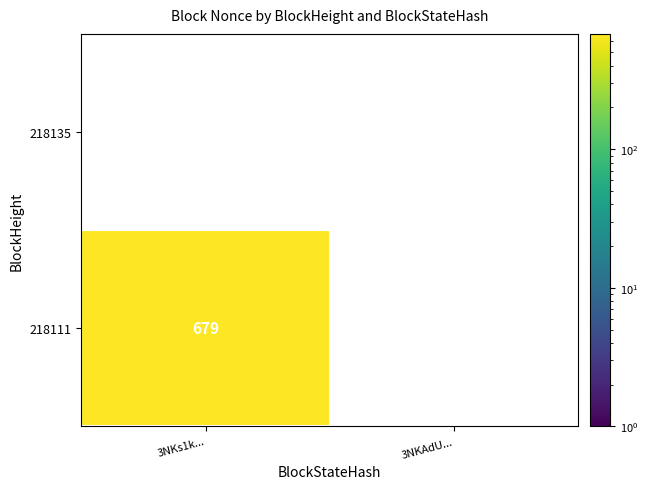

Which label corresponds to the largest value in the chart?

3NKs1k...